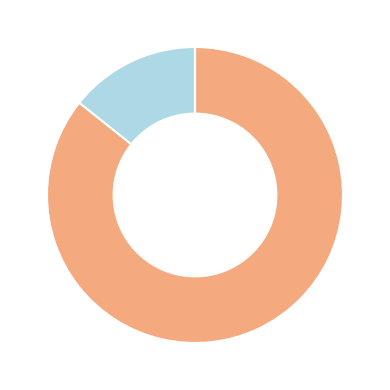

Is there a majority slice in this chart?

Yes